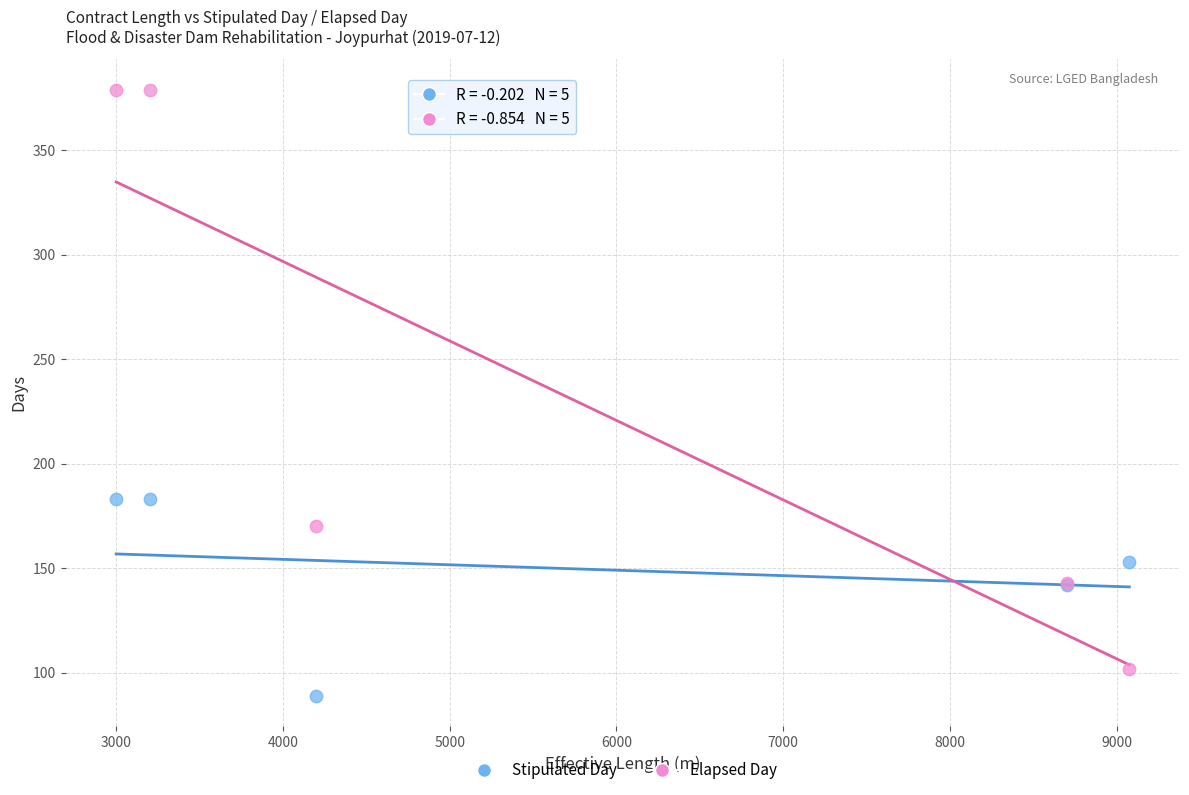

Which series contains the lowest Y value?

Stipulated Day